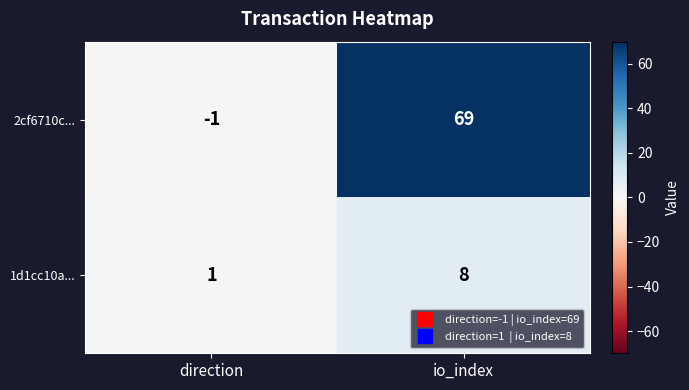

Rank the categories by 1d1cc10a... value from highest to lowest.

io_index, direction